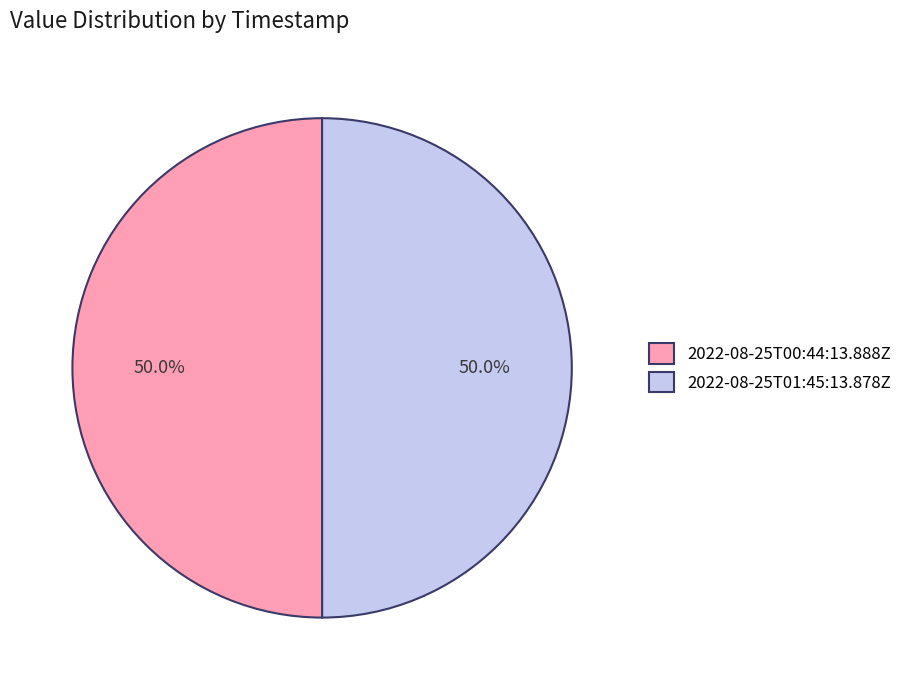

To the nearest percent, what percentage of the pie is 2022-08-25T00:44:13.888Z?

50%